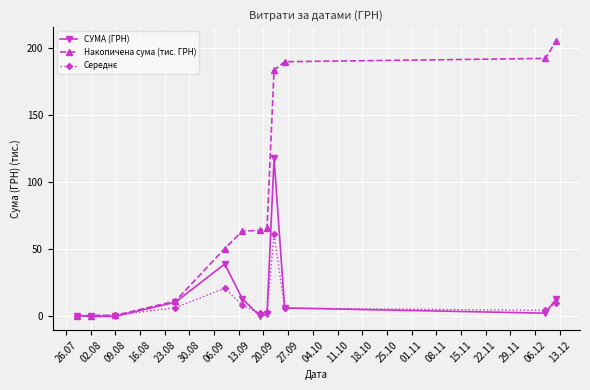

What is the greatest value displayed?

205.5